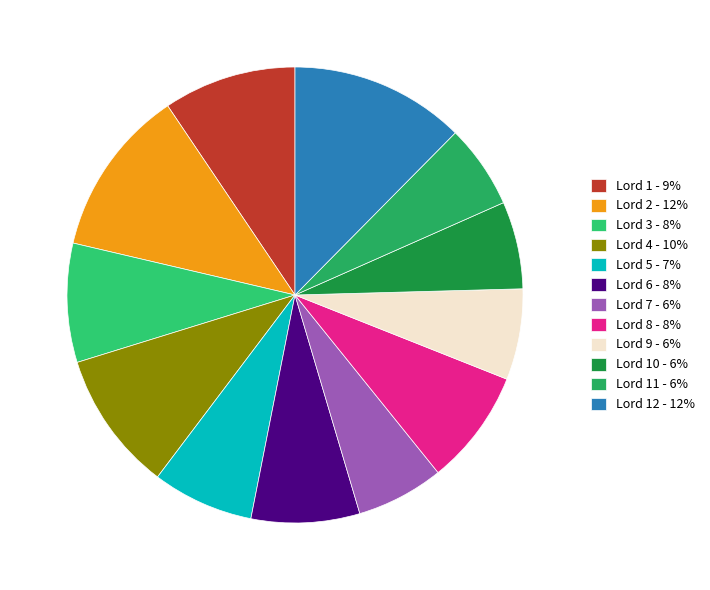

How many slices are in this pie chart?

12